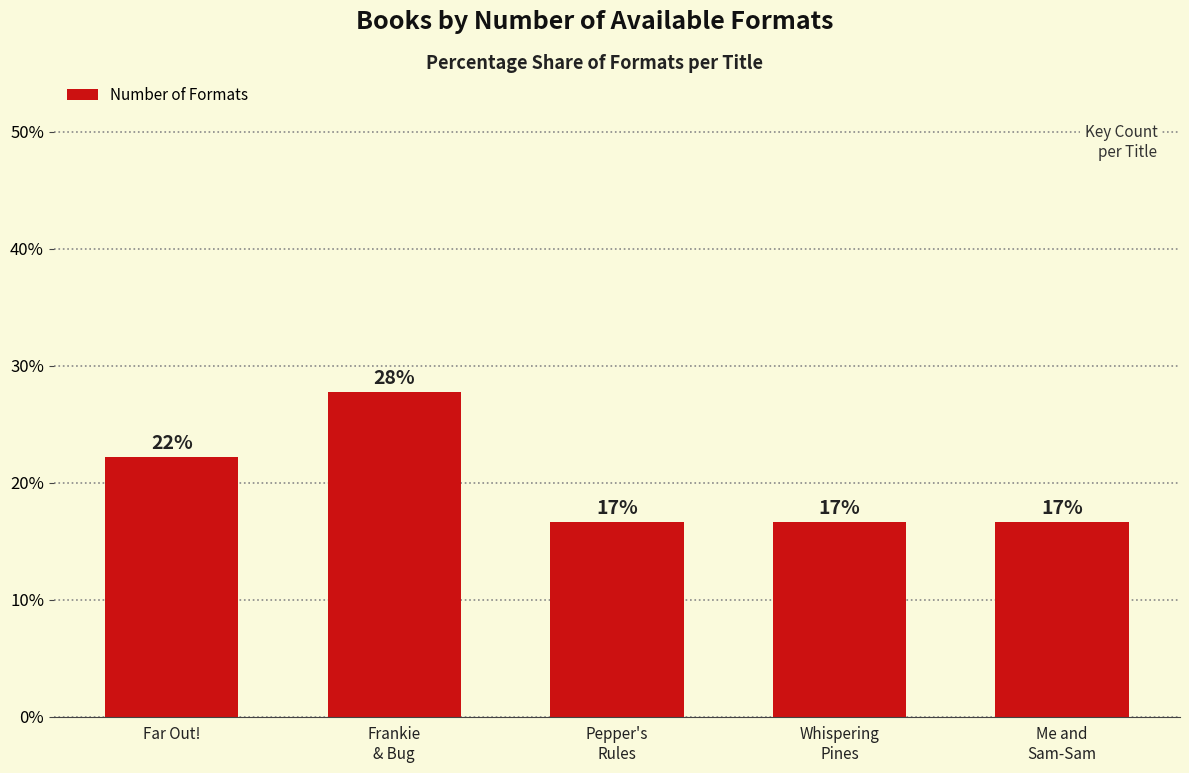

Reading left to right, extract all data points from this chart.

22.2	27.8	16.7	16.7	16.7